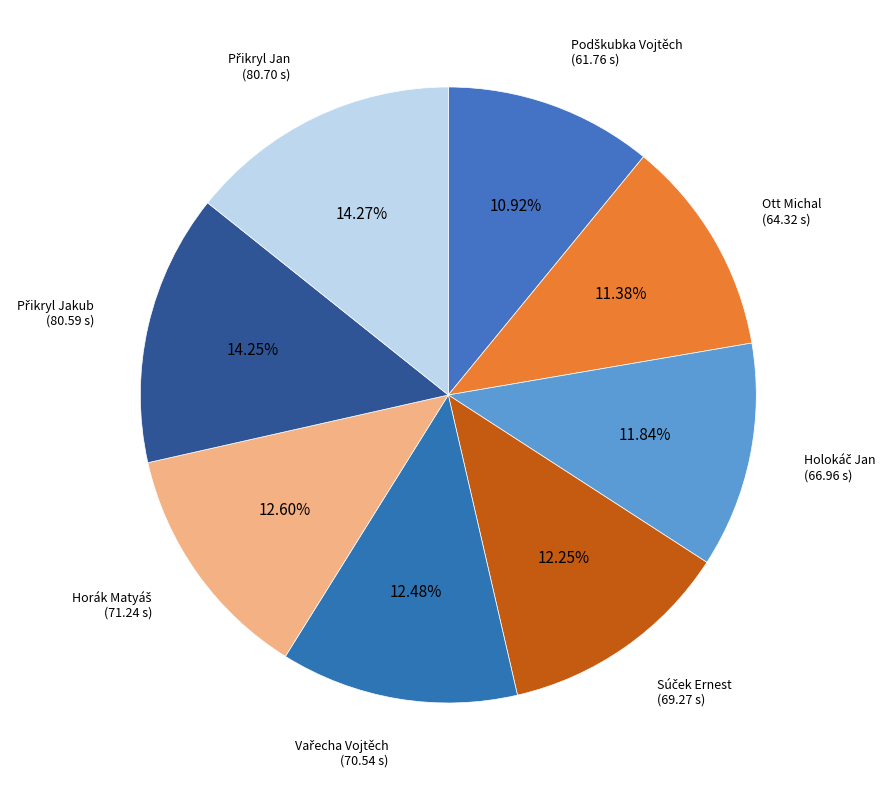

Is there any slice that represents more than half of the pie?

No